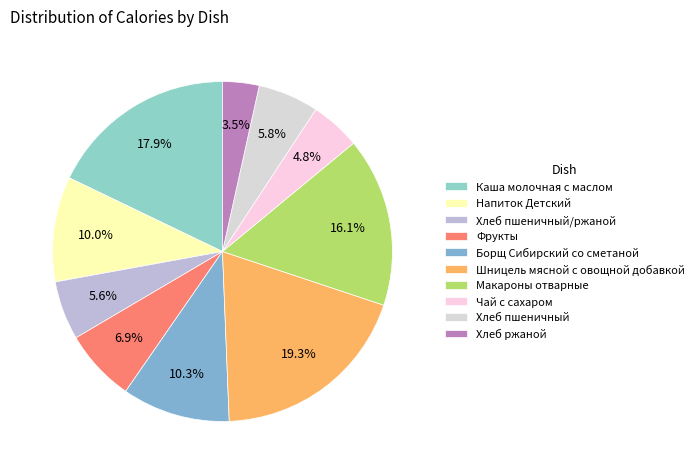

The Шницель мясной с овощной добавкой slice represents 31% of the pie. True or false?

False